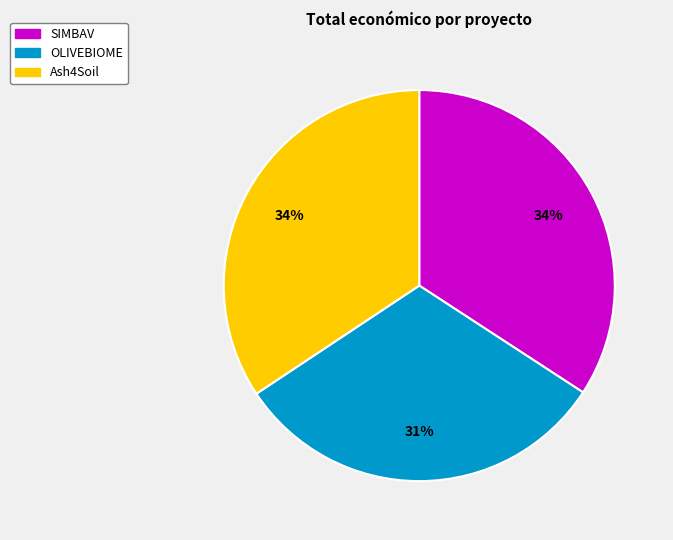

Combined, do Ash4Soil and SIMBAV account for over 50%?

Yes